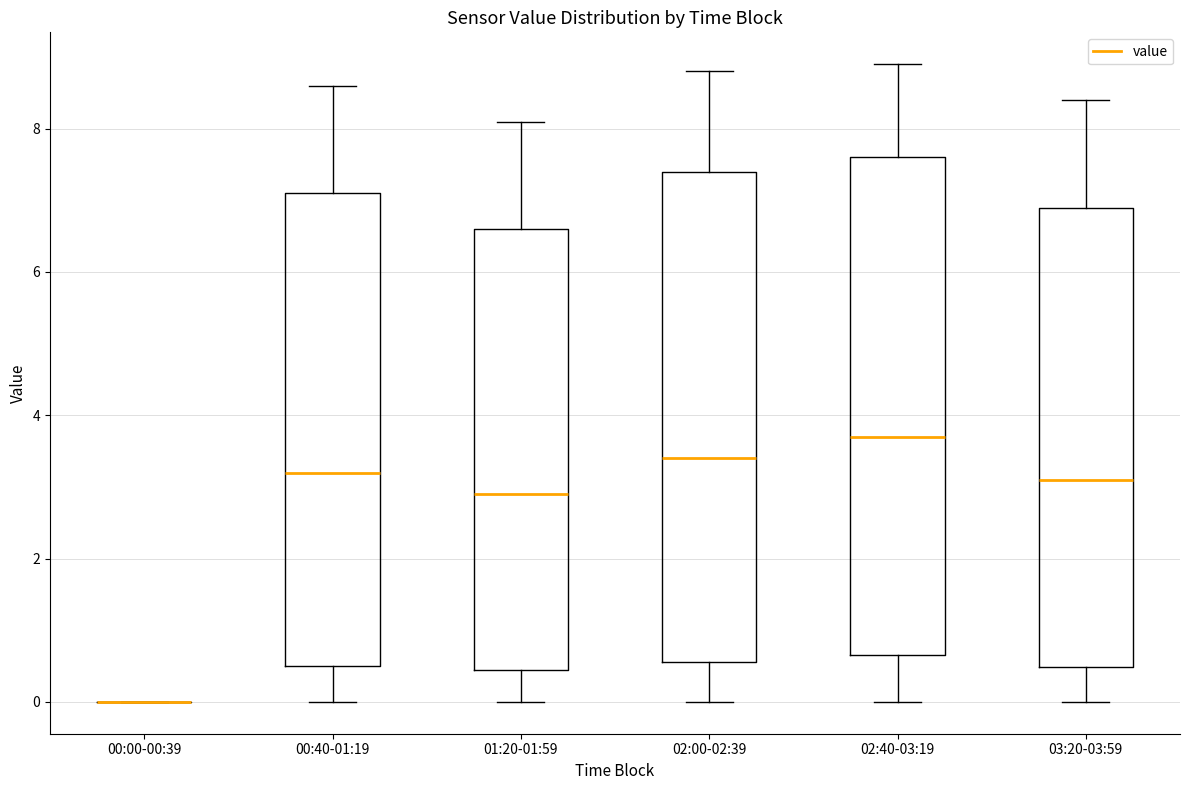

Reading left to right, read every box against the y-axis: the position of its median line, the range the box covers, and the ends of its whiskers. The values are not printed on the chart, so give them approximately, as read against the axis.

00:00-00:39: box collapsed to a line at 0.0, whiskers 0.0 to 0.0
00:40-01:19: median 3.2, box 0.6 to 7.2, whiskers 0.0 to 8.6
01:20-01:59: median 3.0, box 0.4 to 6.6, whiskers 0.0 to 8.2
02:00-02:39: median 3.4, box 0.6 to 7.4, whiskers 0.0 to 8.8
02:40-03:19: median 3.8, box 0.6 to 7.6, whiskers 0.0 to 9.0
03:20-03:59: median 3.2, box 0.4 to 7.0, whiskers 0.0 to 8.4